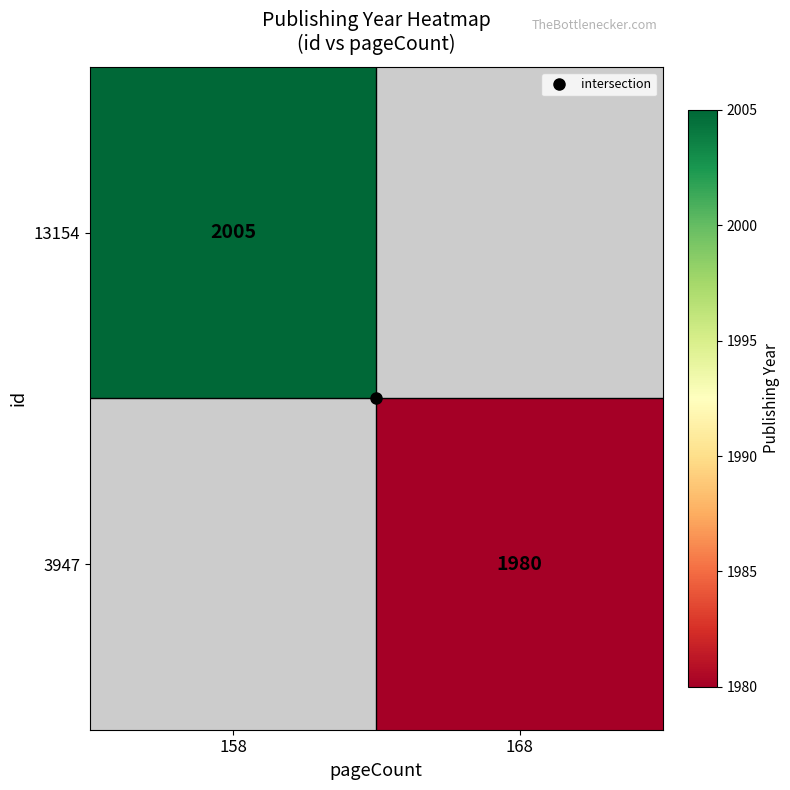

What is the minimum value for 13154?

2005.0